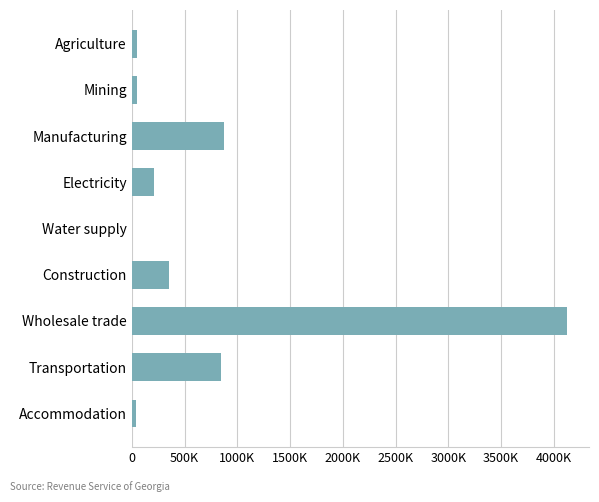

How many bars are there in total?

9